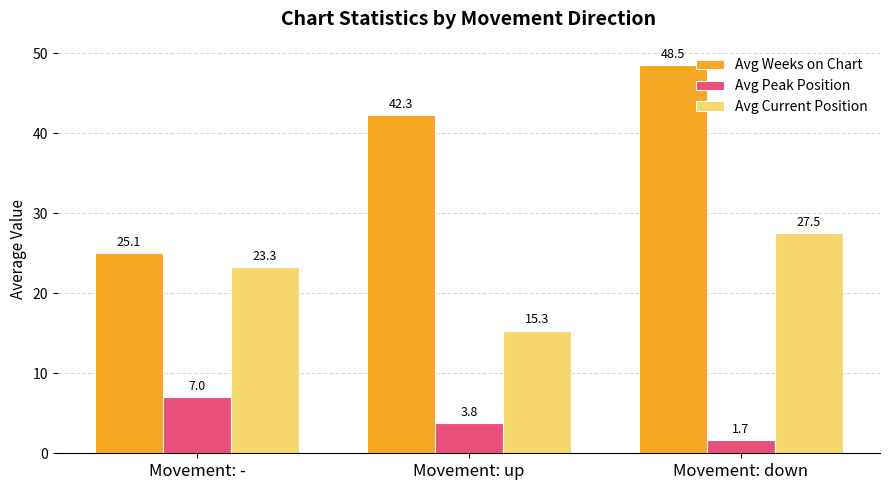

True or false: Avg Peak Position has a value of 7.0 at Movement: -.

True